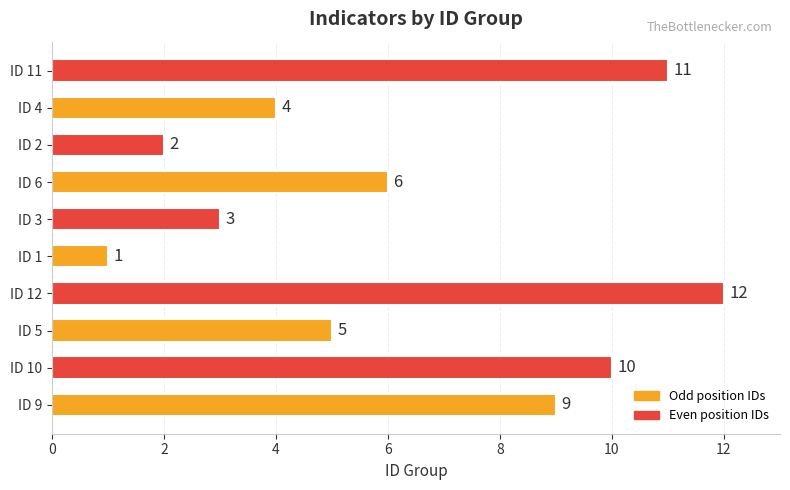

How many data points are less than 6?

5